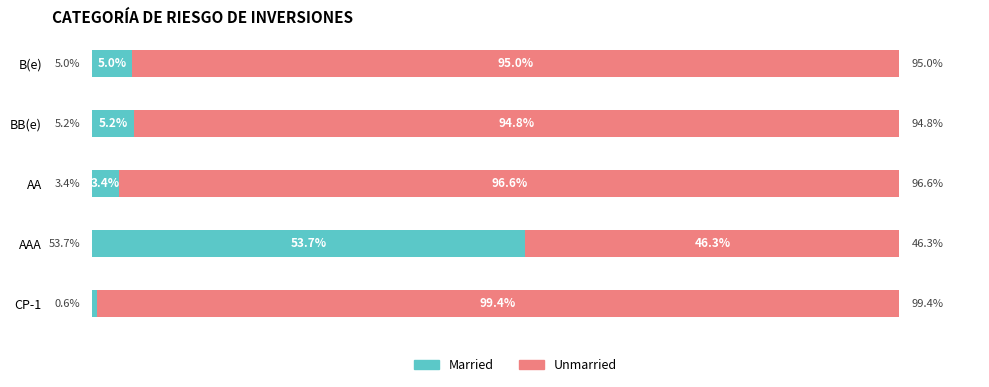

Rank the categories by Married value from lowest to highest.

CP-1, AA, B(e), BB(e), AAA